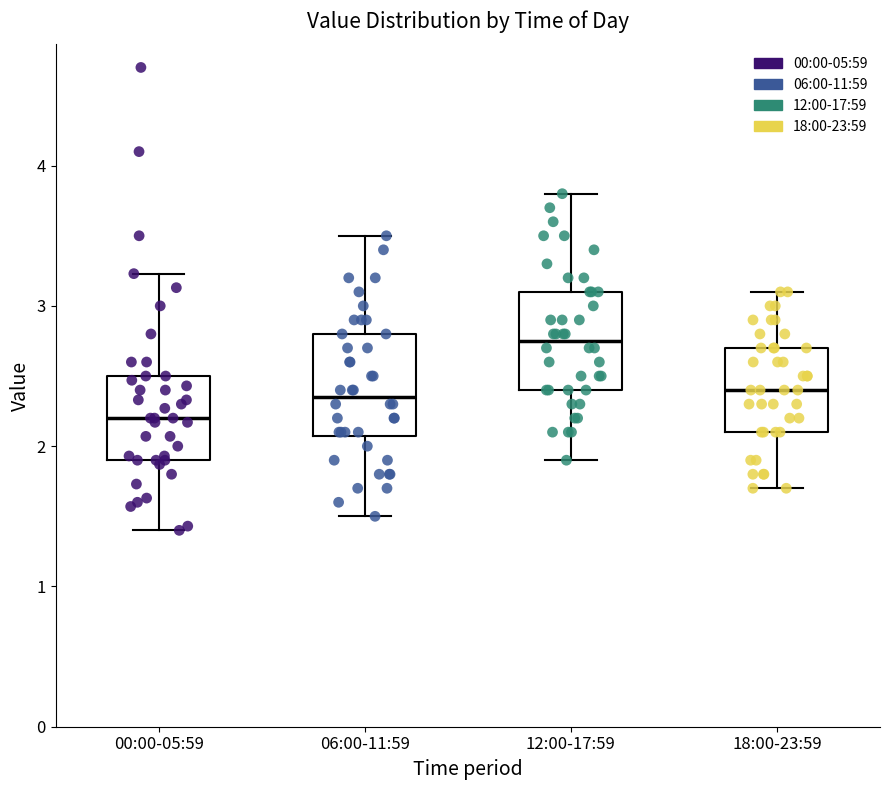

Reading left to right, transcribe this box plot: for each box, give where its median line is, the range the box spans, and where its two whiskers end, as read against the y-axis. The values are not printed on the chart, so give them approximately, as read against the axis.

00:00-05:59: median 2.2, box 1.9 to 2.5, whiskers 1.4 to 3.2
06:00-11:59: median 2.4, box 2.1 to 2.8, whiskers 1.5 to 3.5
12:00-17:59: median 2.8, box 2.4 to 3.1, whiskers 1.9 to 3.8
18:00-23:59: median 2.4, box 2.1 to 2.7, whiskers 1.7 to 3.1